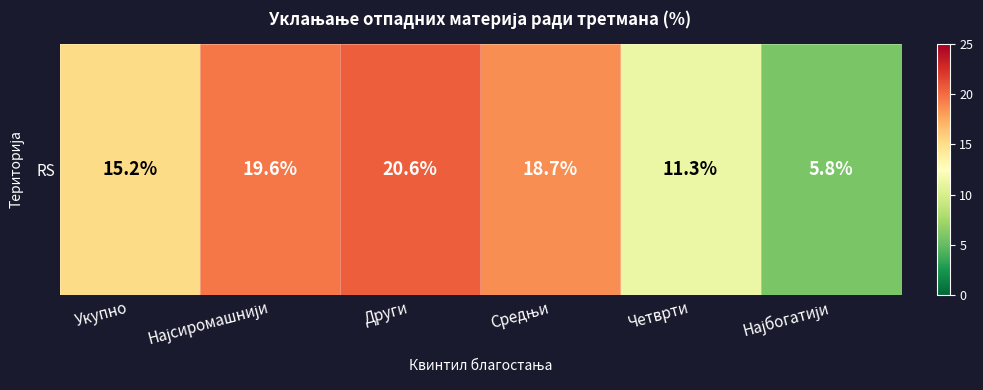

At which category does the chart reach its minimum across all series?

Најбогатији